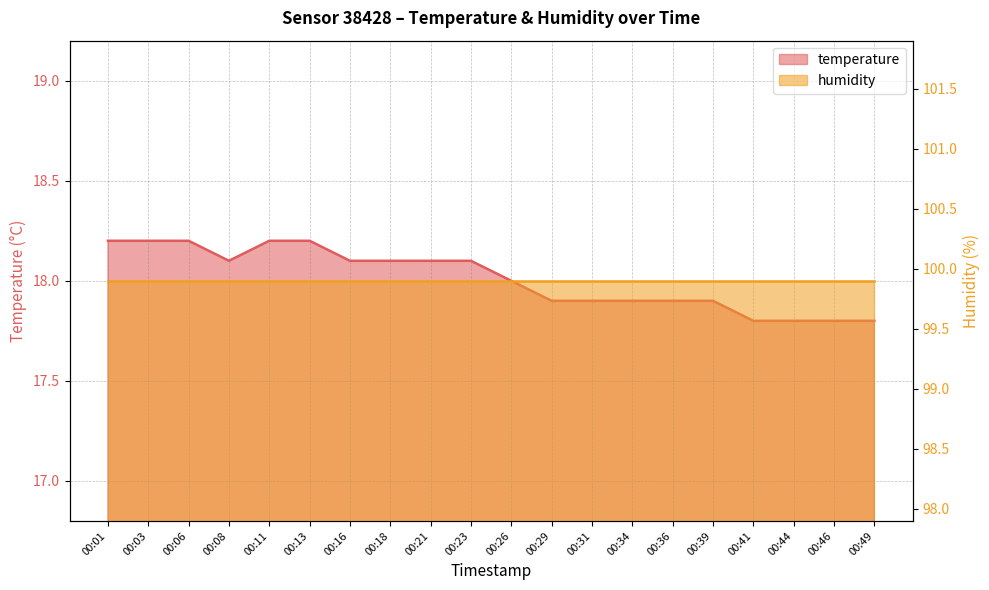

Rank the categories by value from highest to lowest.

00:01, 00:03, 00:06, 00:11, 00:13, 00:08, 00:16, 00:18, 00:21, 00:23, 00:26, 00:29, 00:31, 00:34, 00:36, 00:39, 00:41, 00:44, 00:46, 00:49